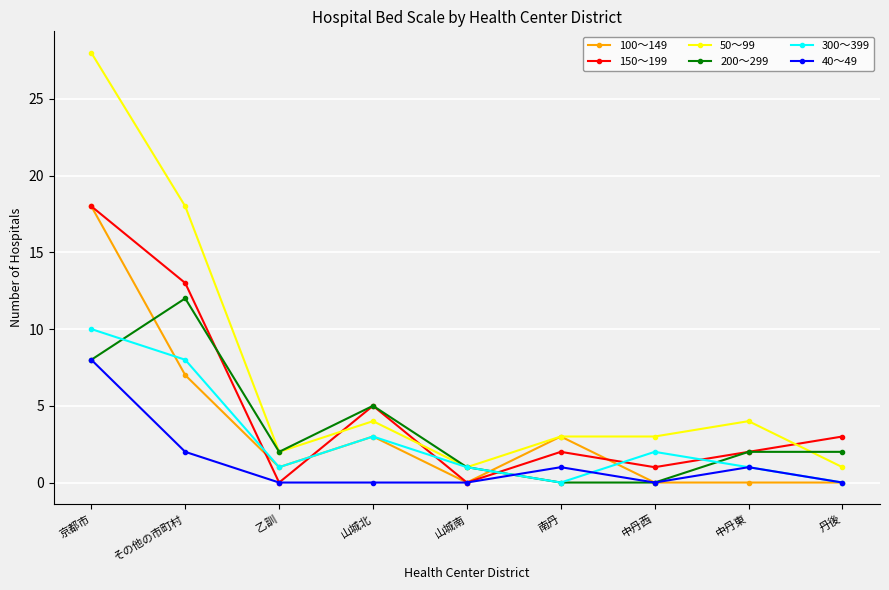

True or false: 50～99 and 40～49 intersect in this chart.

False